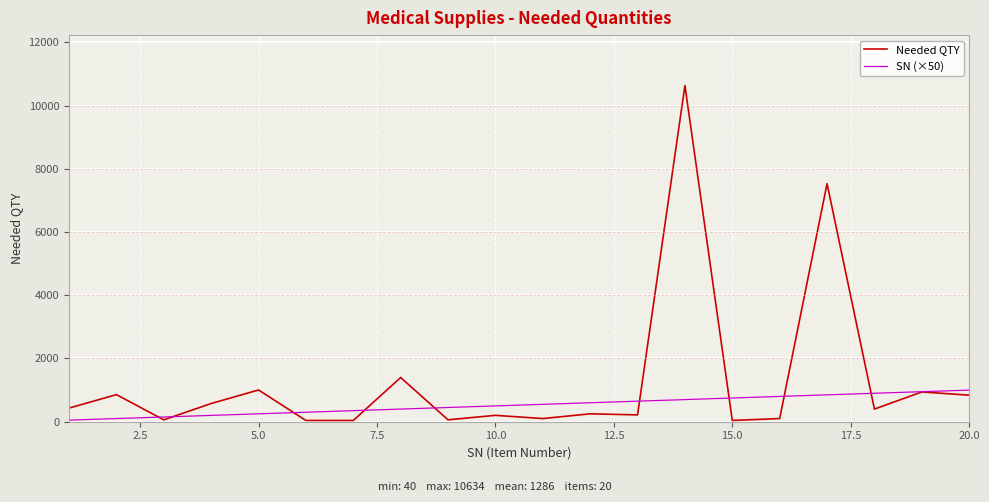

Which series has the widest spread of values?

Needed QTY